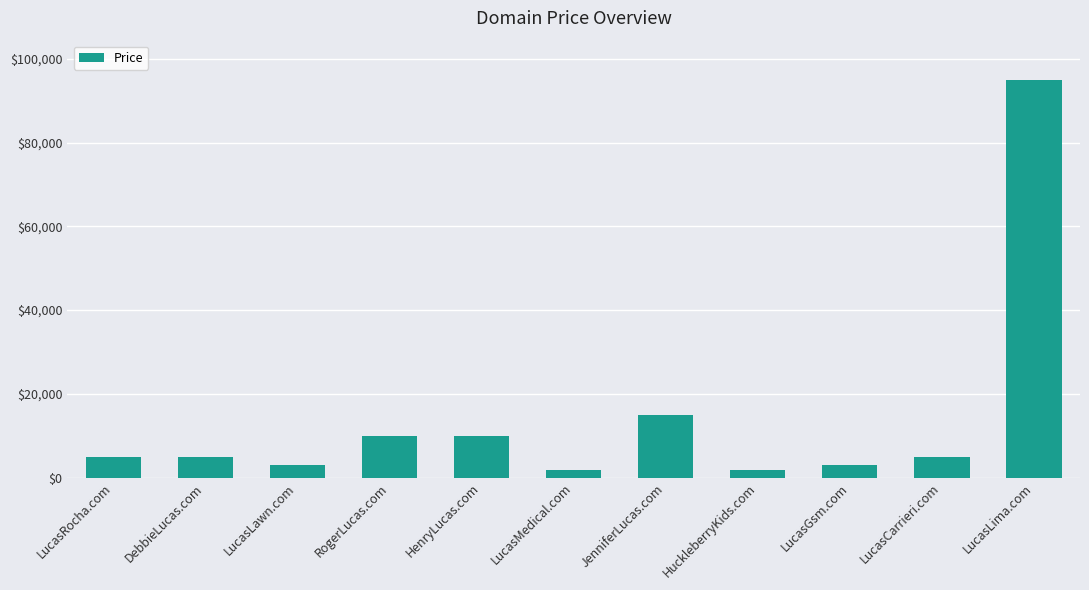

Does the chart contain any negative values?

No